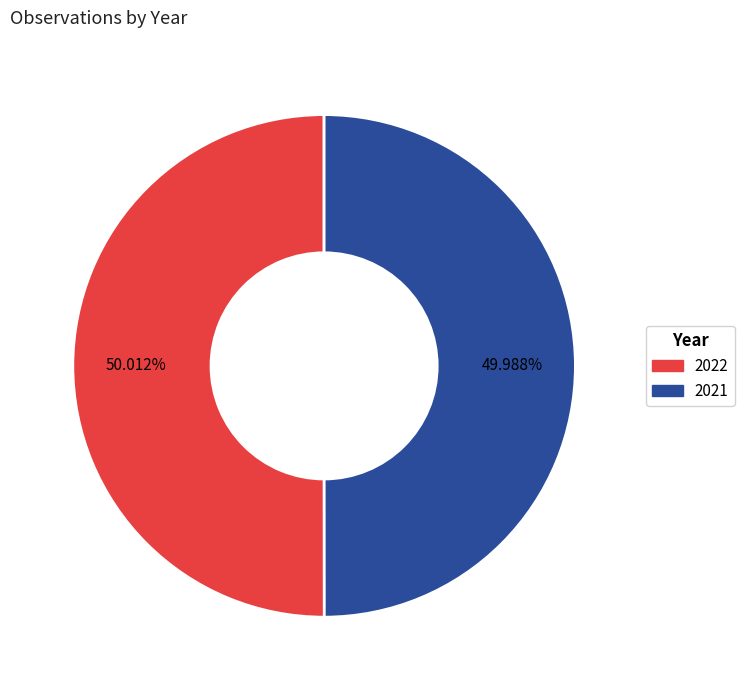

Is there a majority slice in this chart?

Yes